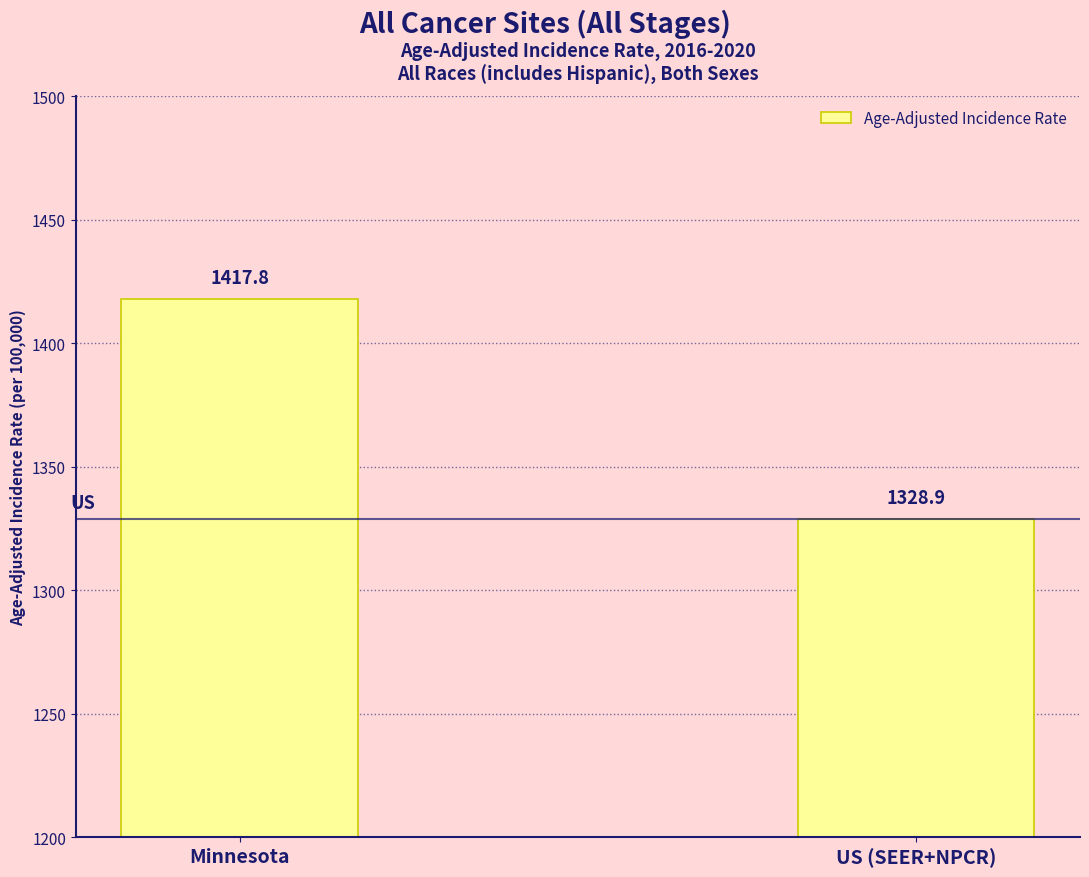

At which category does the chart reach its peak across all series?

Minnesota